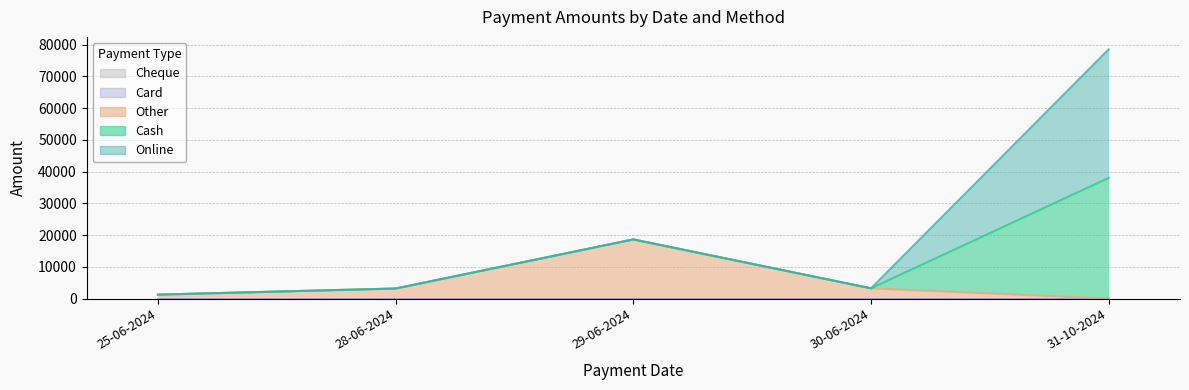

Between 28-06-2024 and 31-10-2024, which series saw the biggest shift?

Online